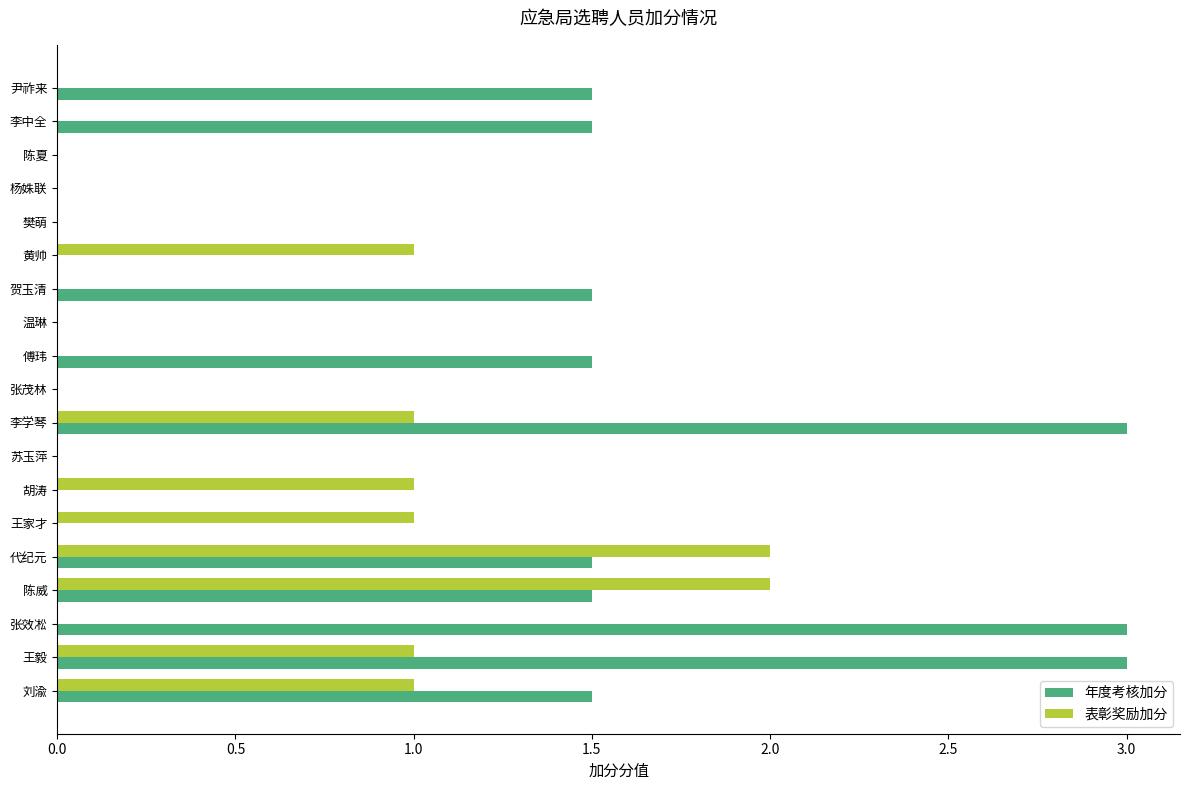

What is the highest value of the 年度考核加分 series?

3.0